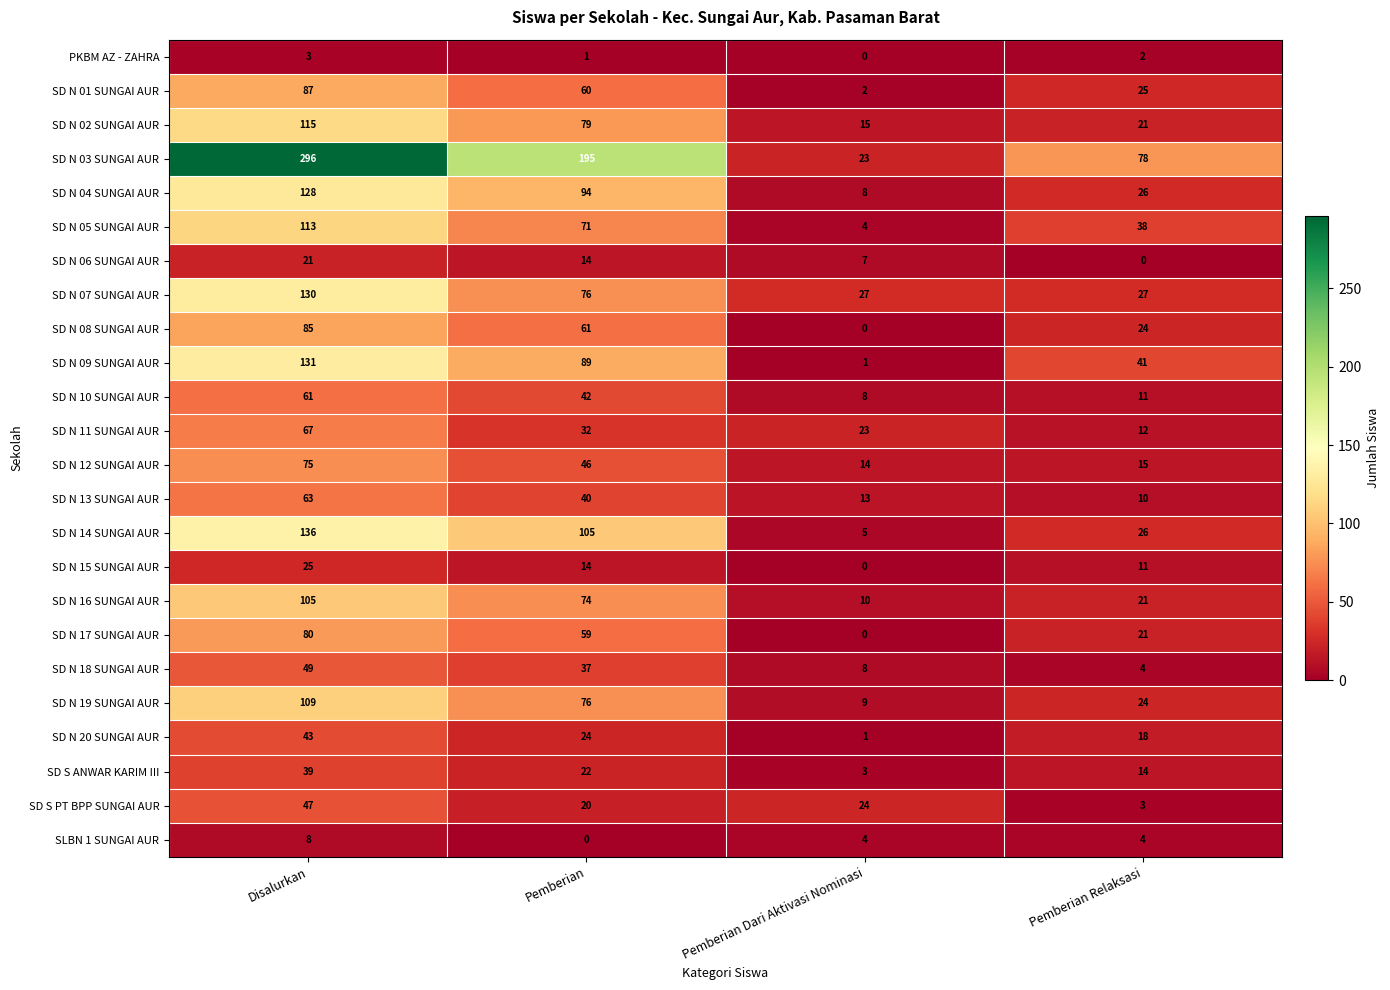

What is the average value of the SD N 12 SUNGAI AUR series?

38